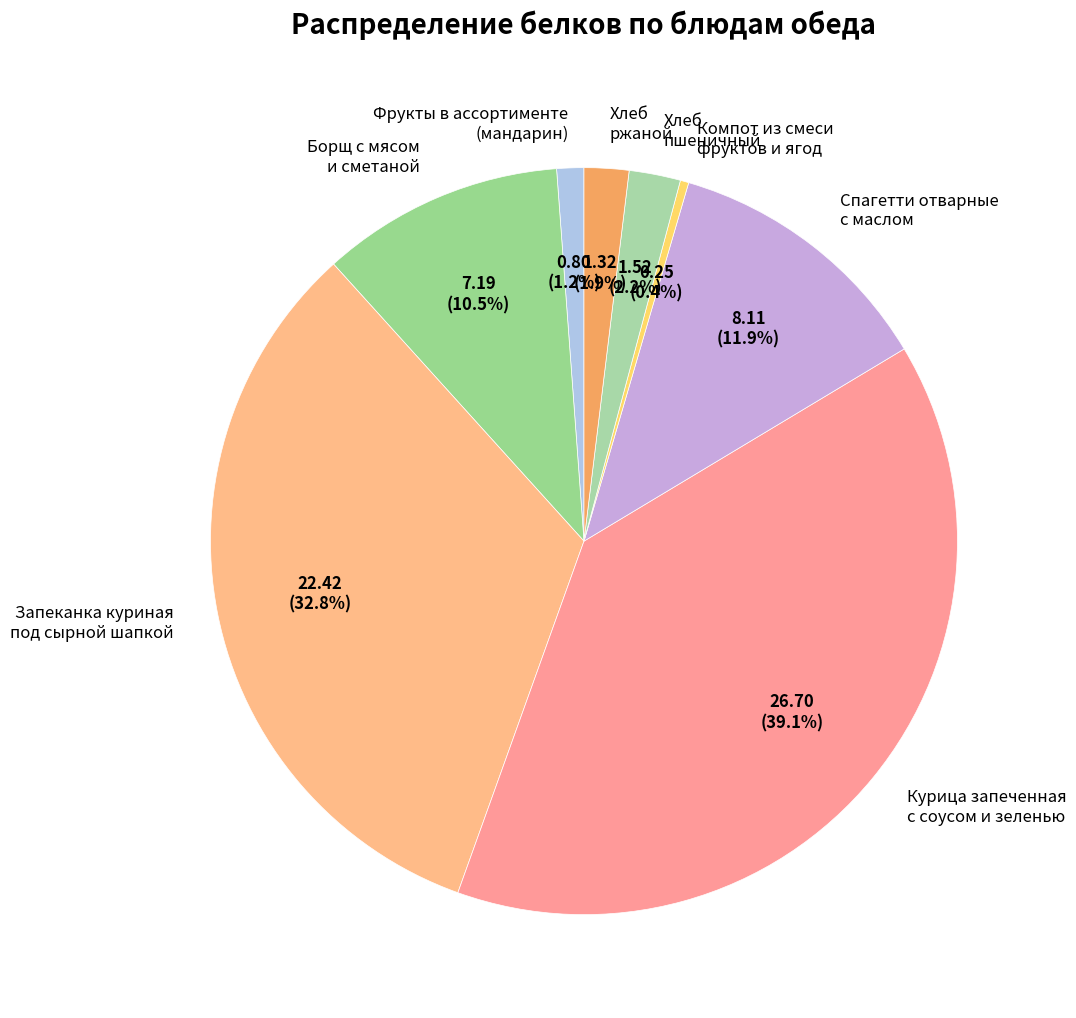

What is the smallest slice in the pie chart?

Компот из смеси фруктов и ягод